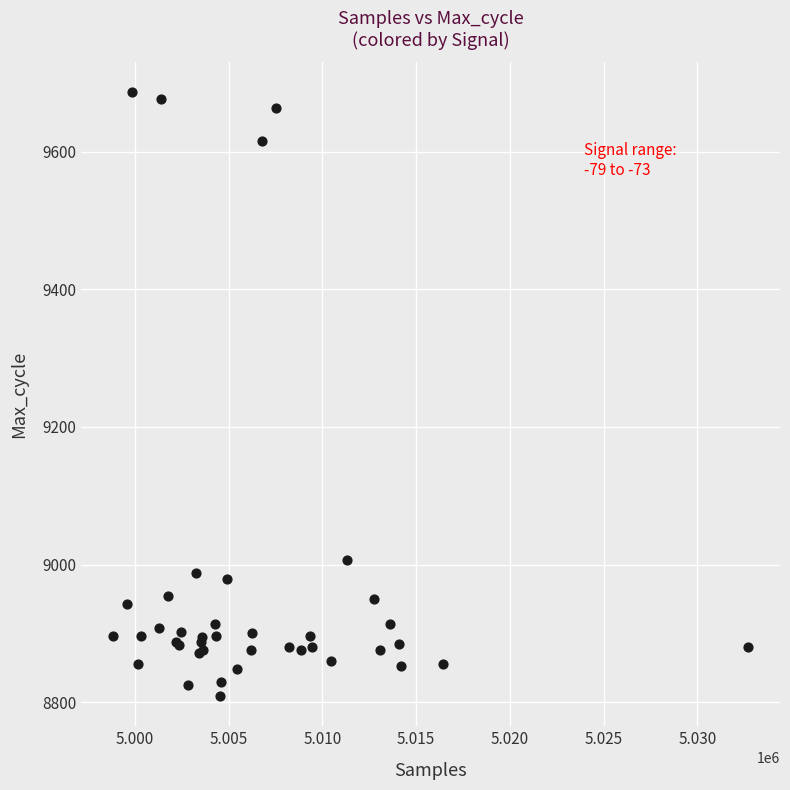

What Y value in the scatter plot is closest to 9247?

9006